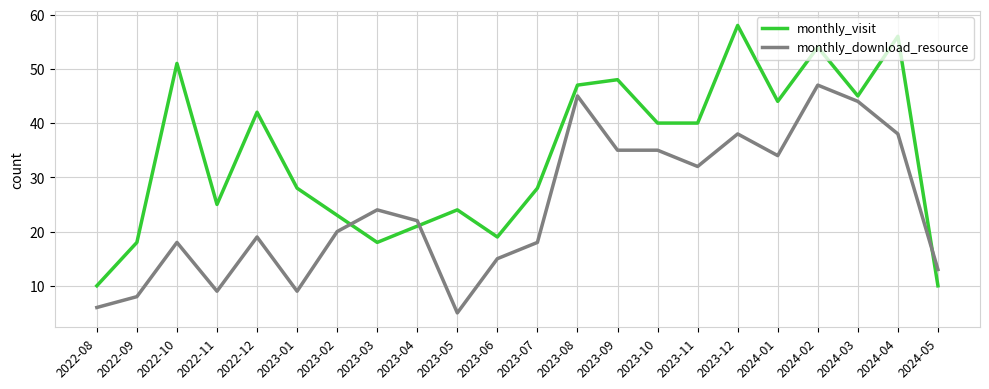

What are all the series names shown in the legend?

monthly_visit, monthly_download_resource